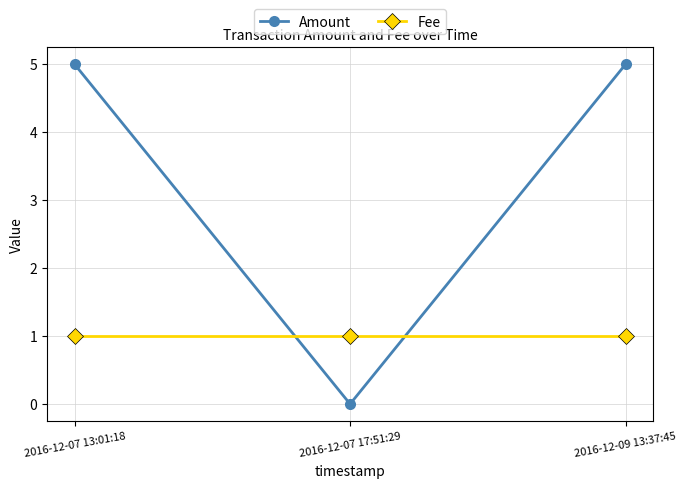

At which label is Amount closest to 2?

2016-12-07 17:51:29